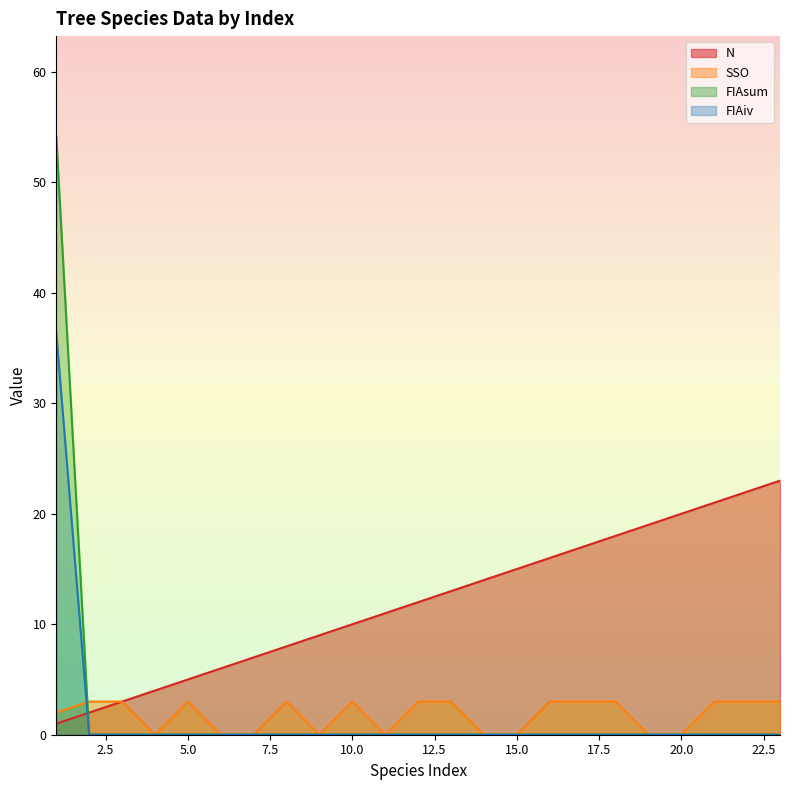

True or false: N has a value of 0.6 at 2.

False